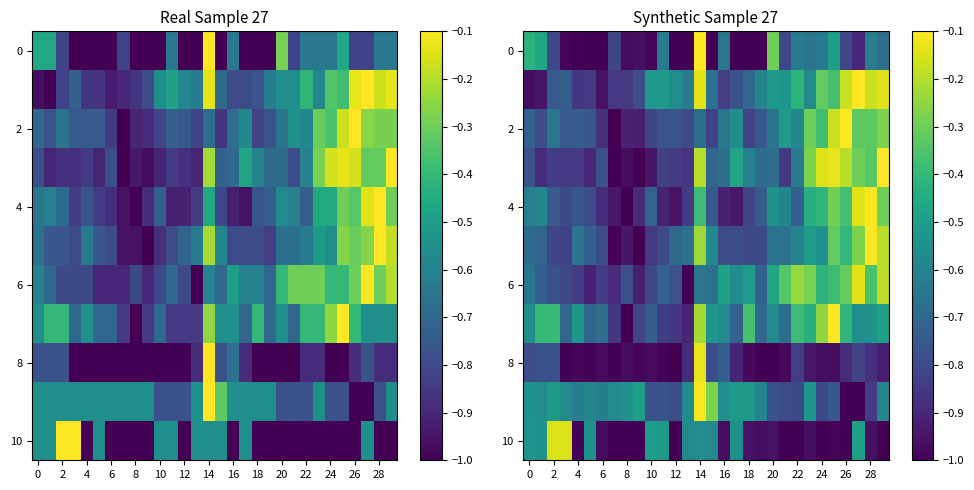

What is the maximum value for 2?

-0.1